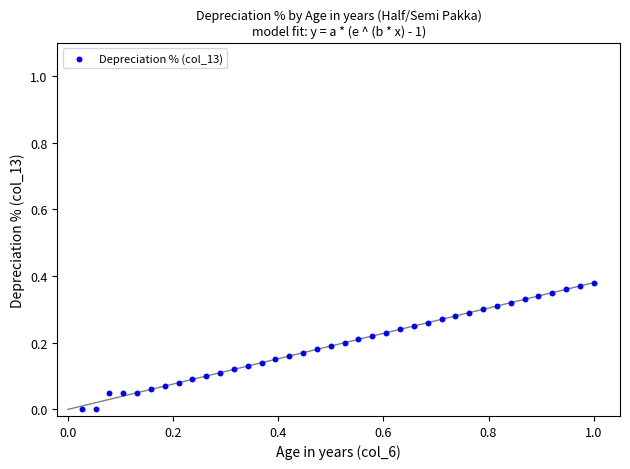

What is the range of X values (max minus min)?

1.0